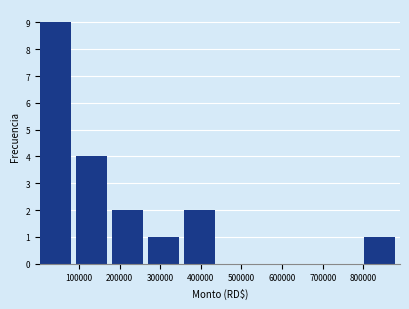

Over which range of the x-axis is the bar tallest?

0 to 90000